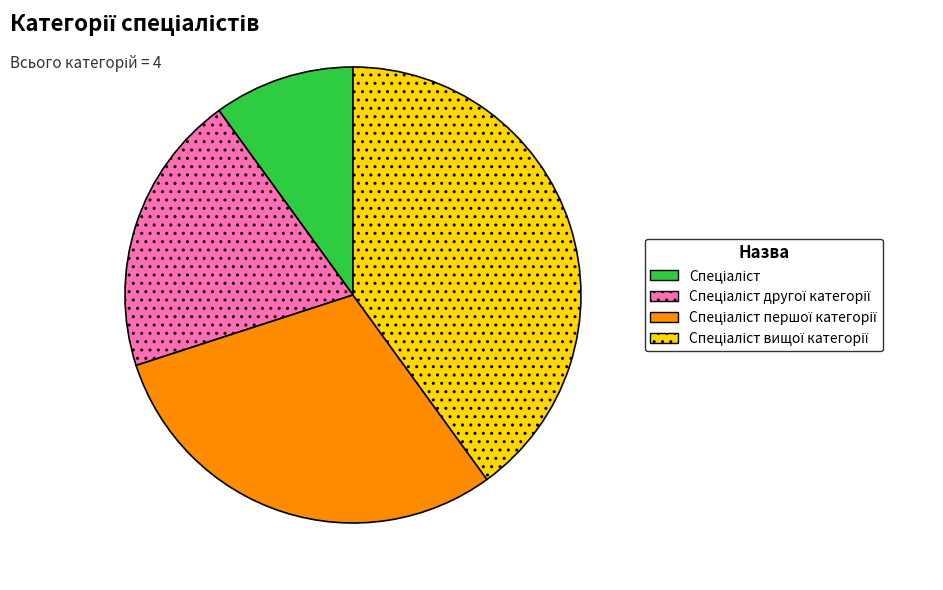

Count the number of slices in the pie.

4